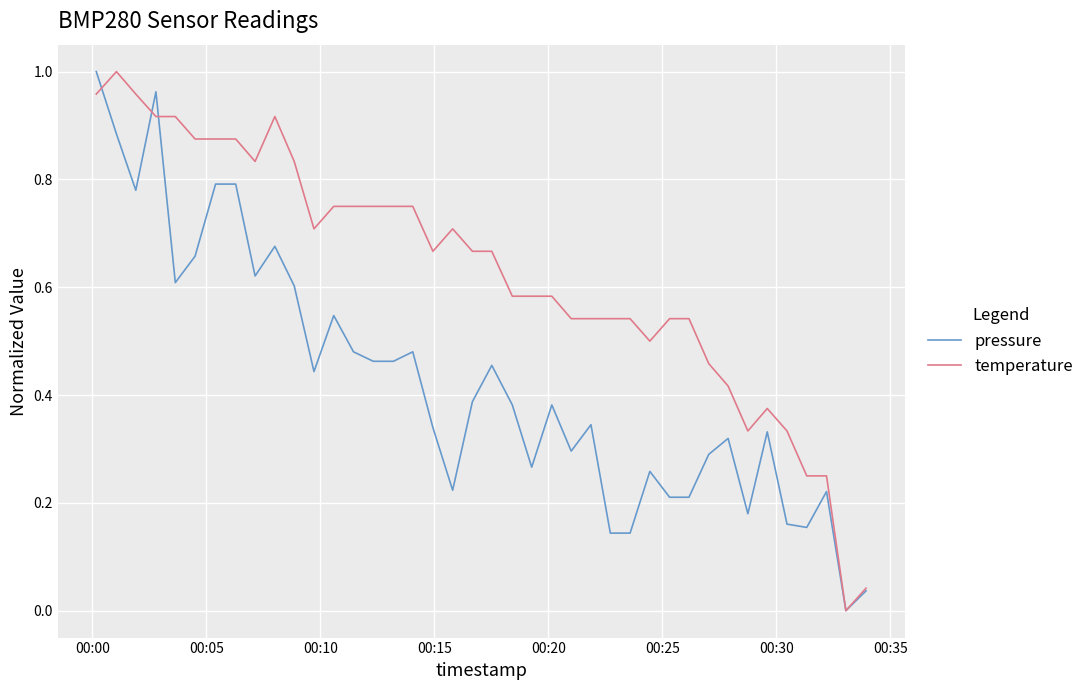

Which series has the largest total across all categories?

temperature